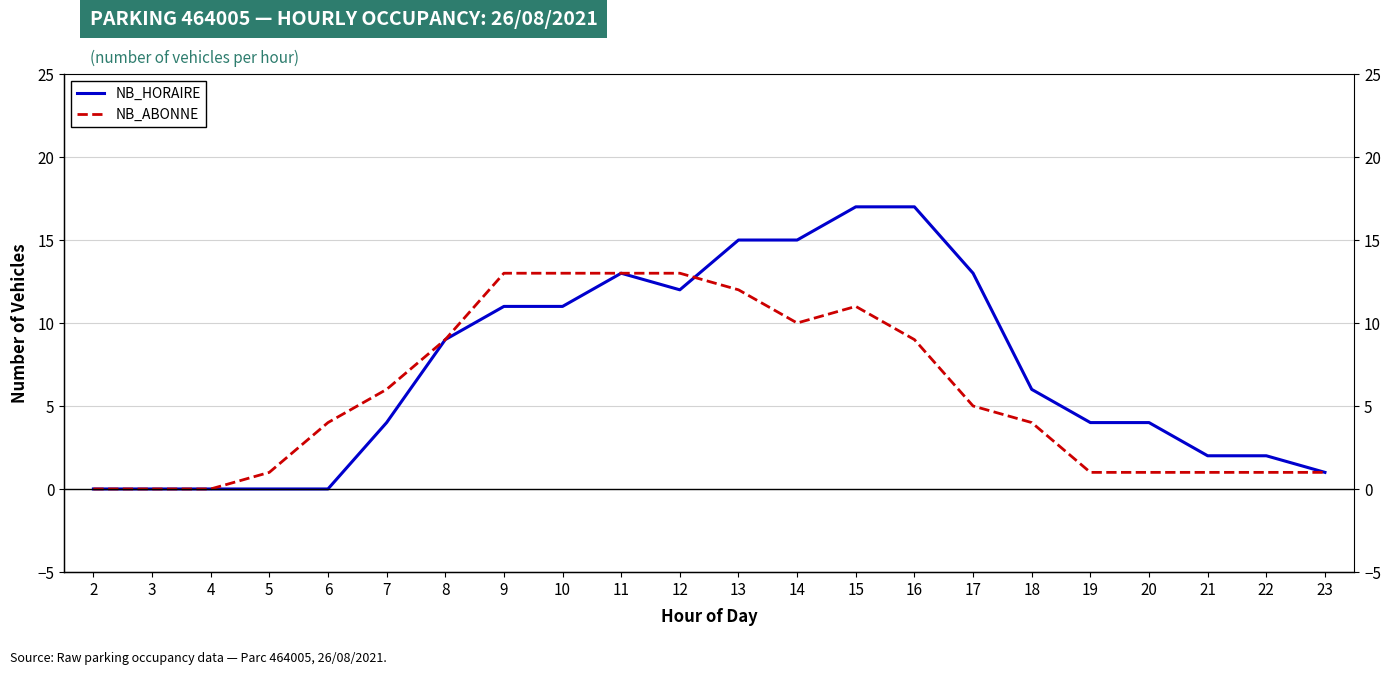

After their last crossing, which series has the higher values: NB_ABONNE or NB_HORAIRE?

NB_HORAIRE